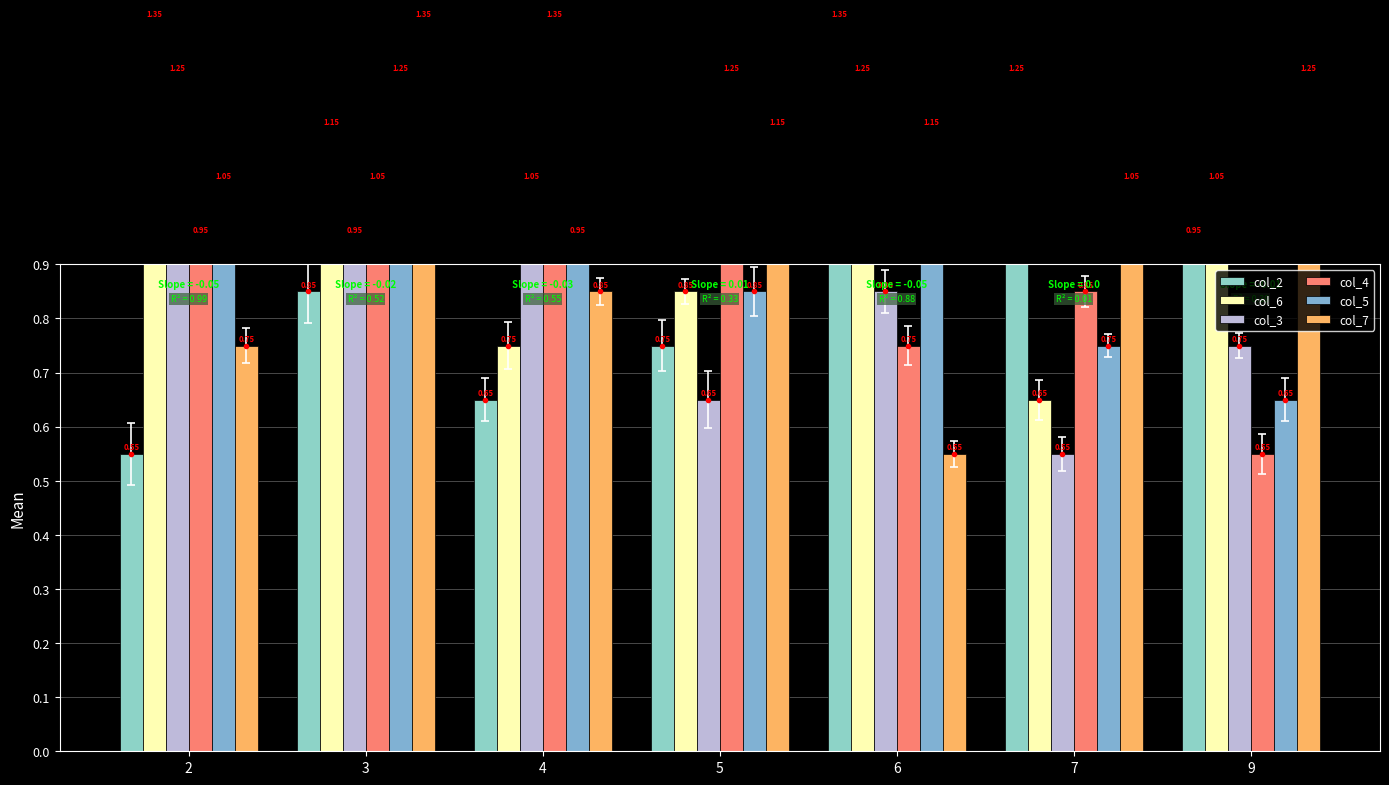

Count the number of categories in the chart.

7